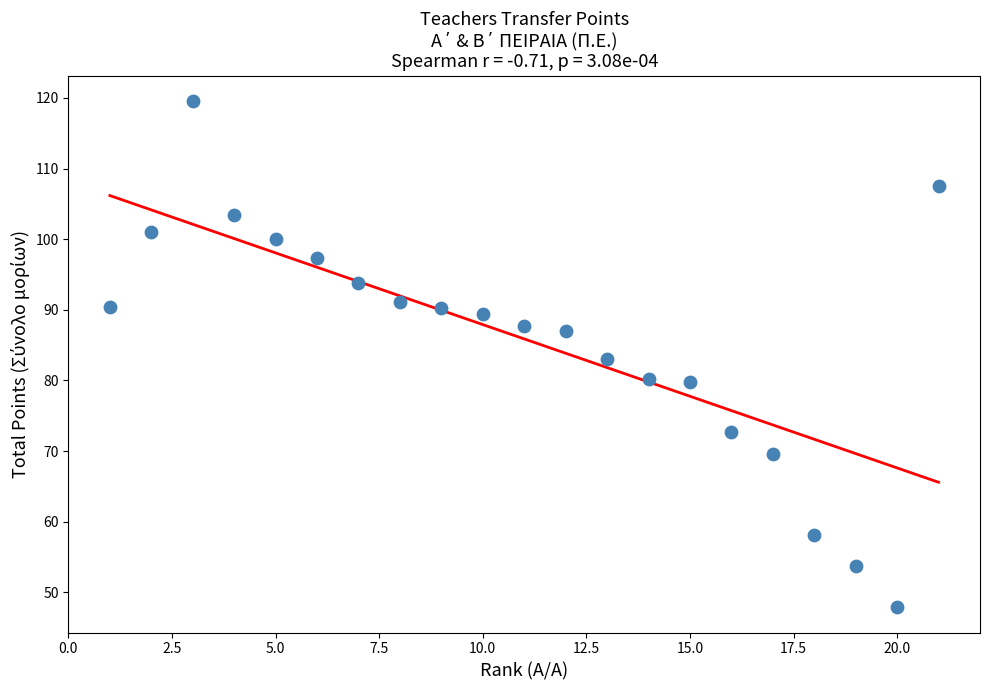

What is the range of X values (max minus min)?

20.0